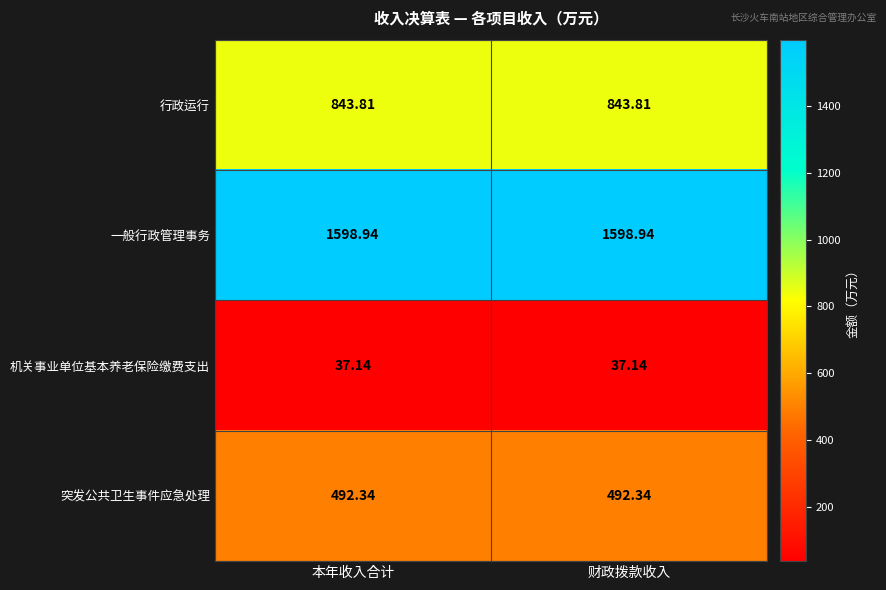

Rank the series by their average value, from lowest to highest.

机关事业单位基本养老保险缴费支出, 突发公共卫生事件应急处理, 行政运行, 一般行政管理事务